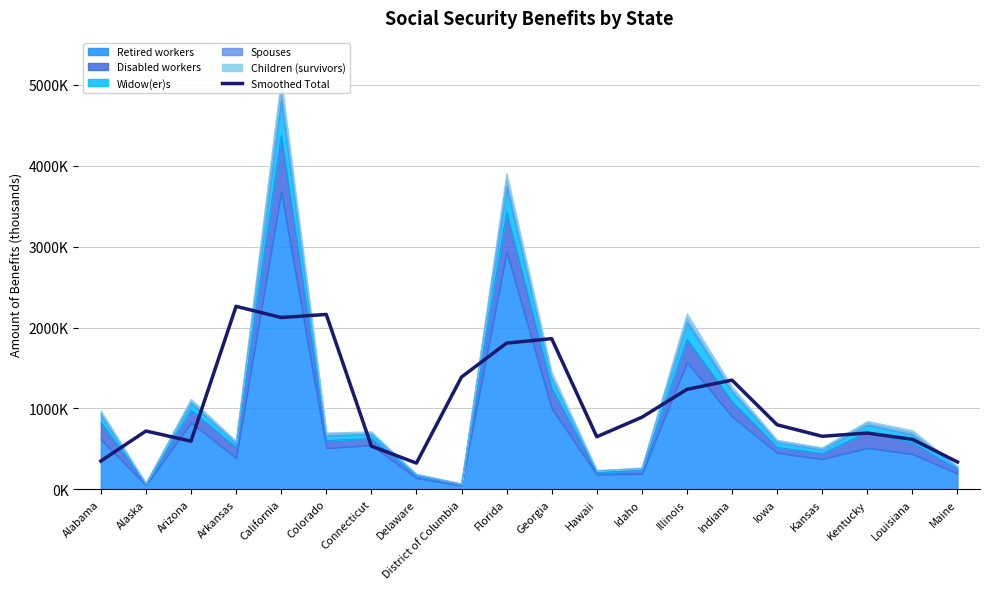

Does the chart have visible grid lines?

Yes